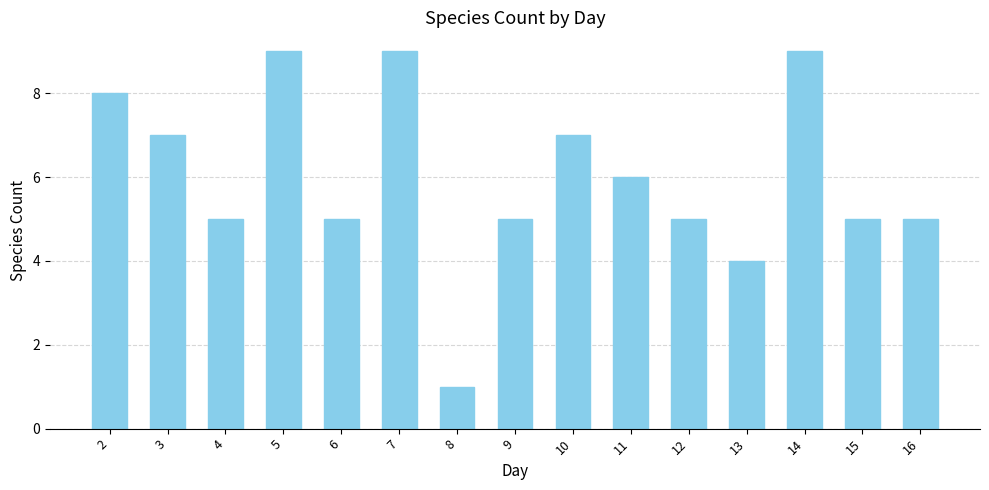

Reading right to left, what are all the values shown in this chart?

5	5	9	4	5	6	7	5	1	9	5	9	5	7	8